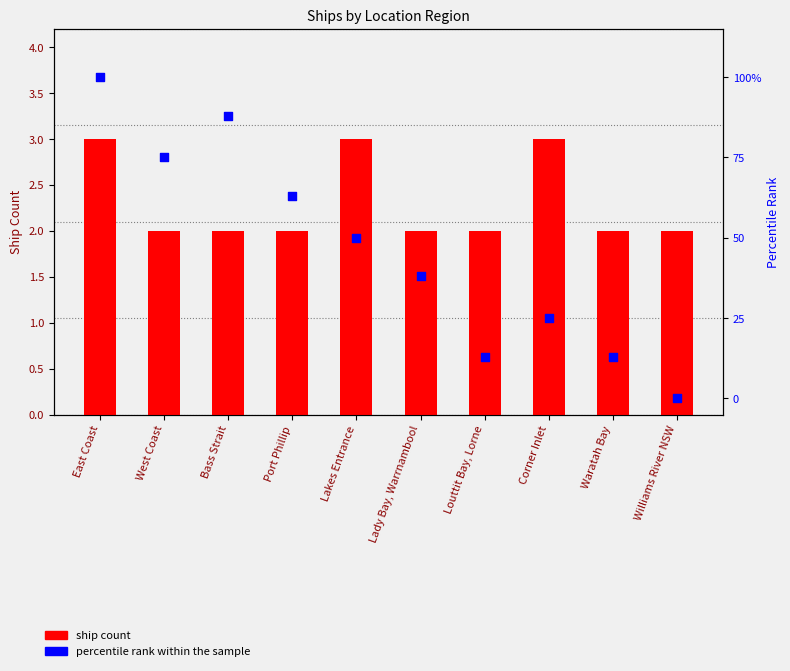

Which series has the largest total across all categories?

percentile rank within the sample